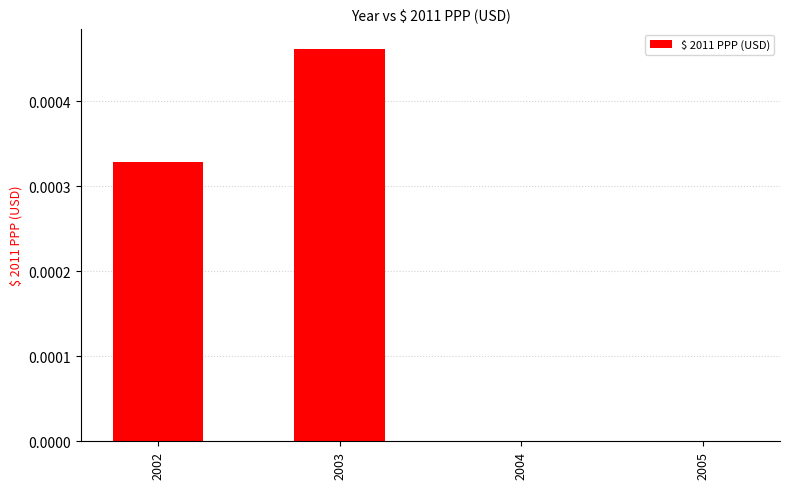

The value at 2002 is 0.0. True or false?

True